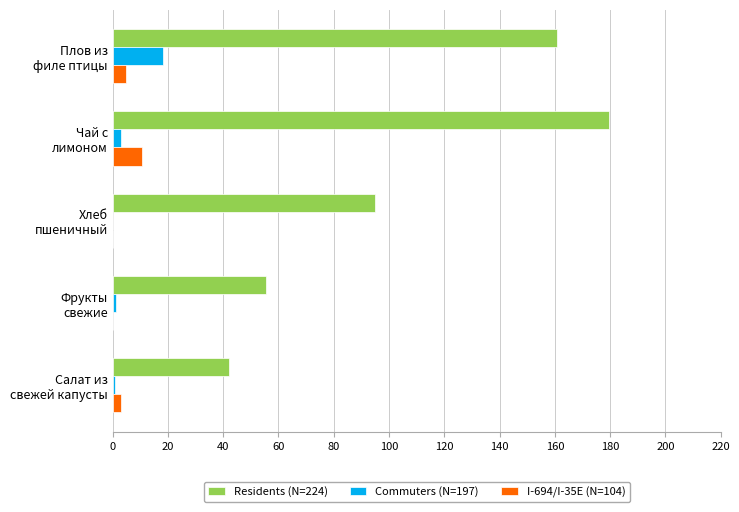

What is the sum of all Residents (N=224) values?

532.7